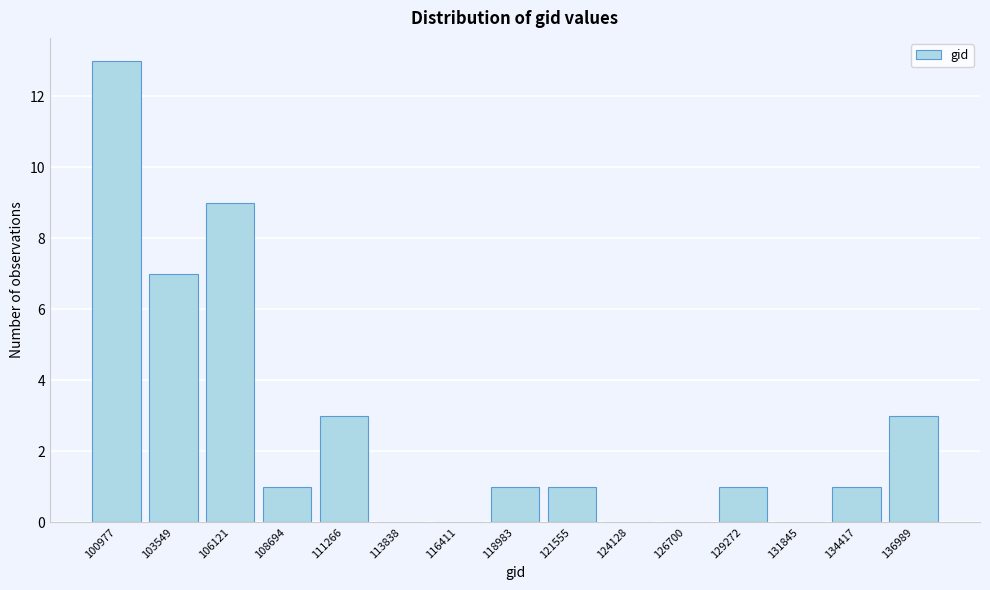

Reading left to right, extract all data points from this chart.

100977=13	103549=7	106121=9	108694=1	111266=3	113838=0	116411=0	118983=1	121555=1	124128=0	126700=0	129272=1	131845=0	134417=1	136989=3